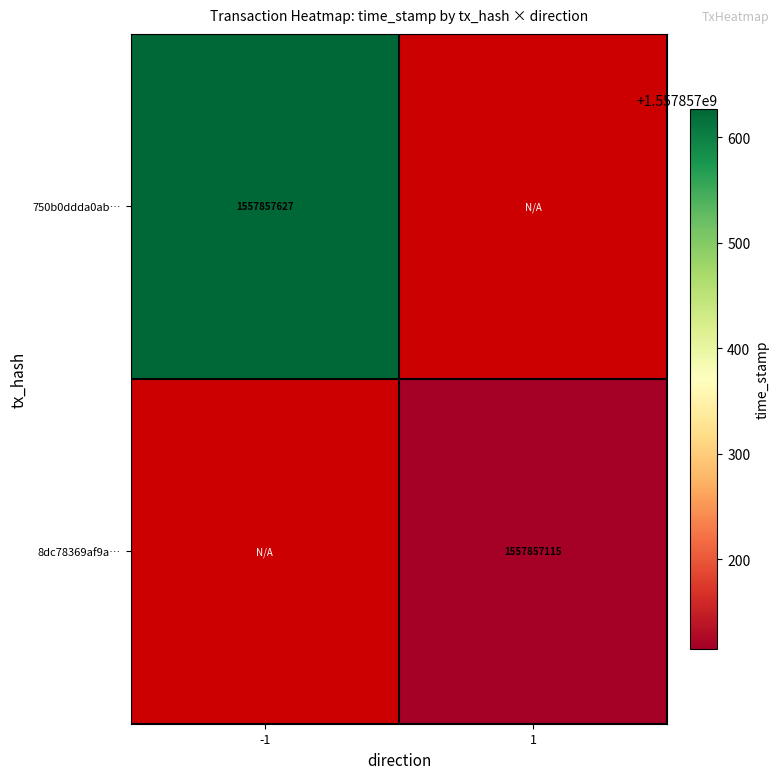

At how many categories does at least one series exceed 915973578?

2